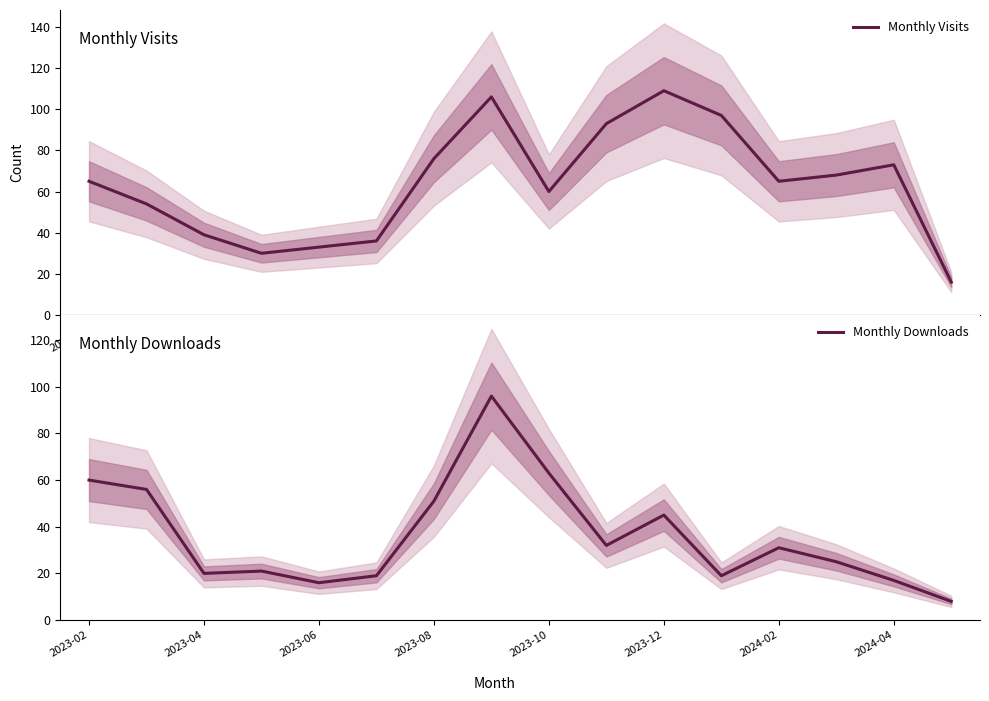

Count the number of categories in the chart.

16